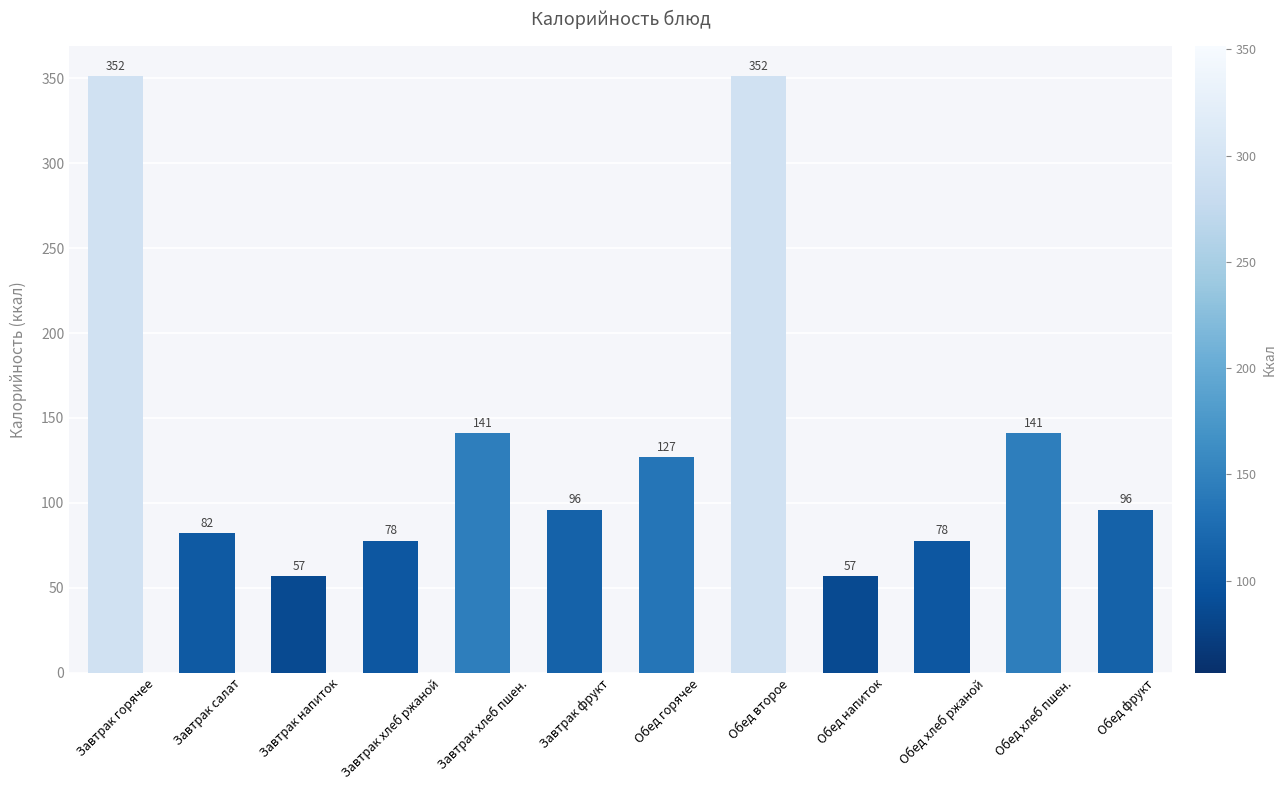

Between Обед хлеб пшен. and Завтрак хлеб ржаной, which is larger?

Обед хлеб пшен.